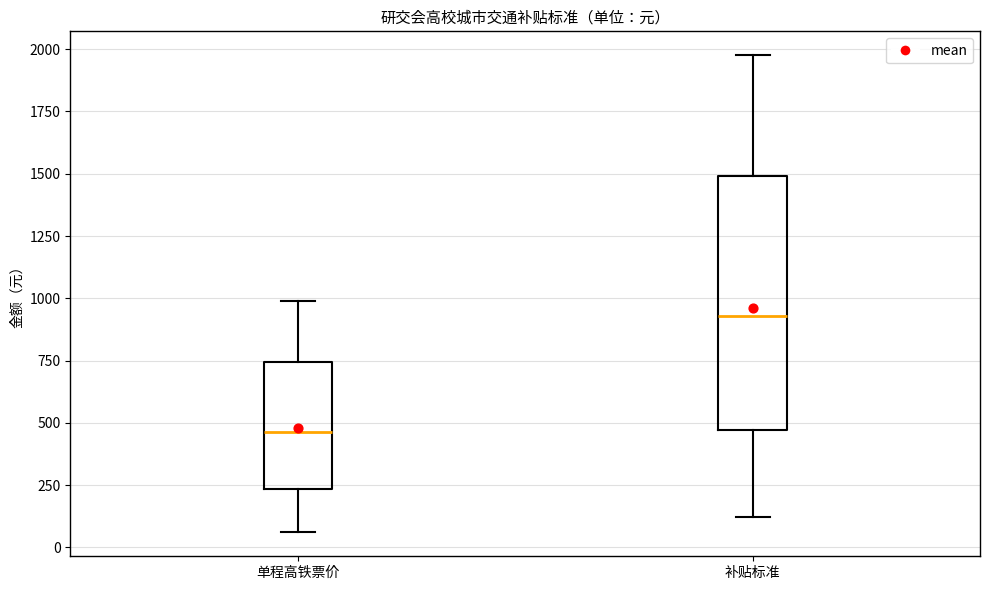

Which box is the tallest, from its lower edge to its upper edge?

补贴标准